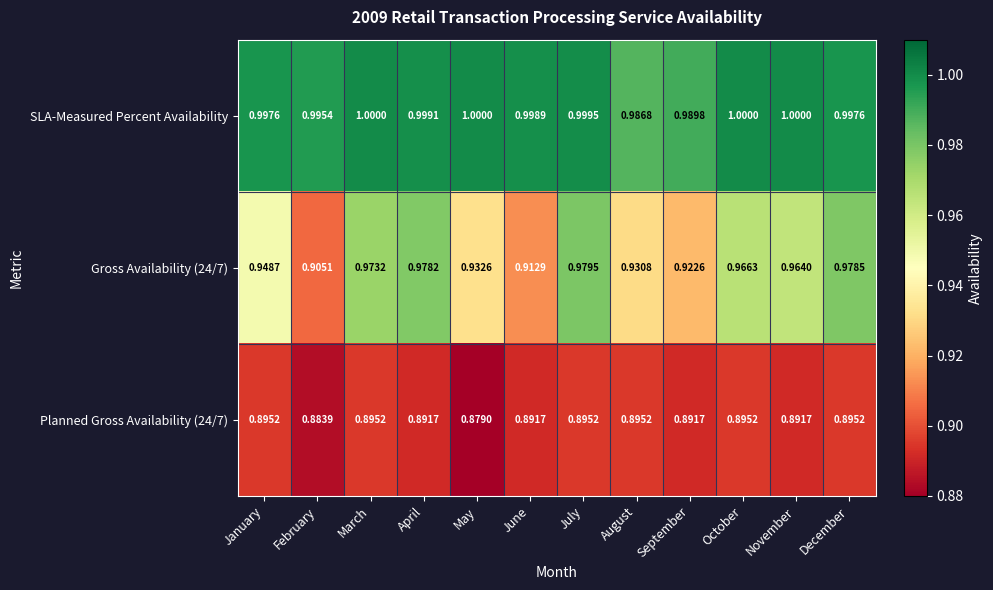

List the labels in order of Gross Availability (24/7) value, largest first.

July, December, April, March, October, November, January, May, August, September, June, February